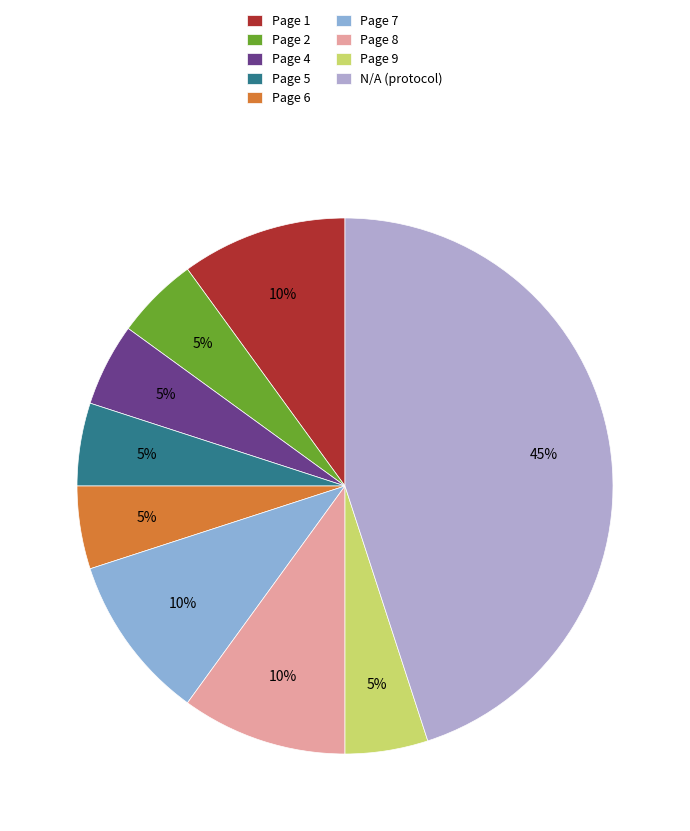

How many segments does this pie chart have?

9